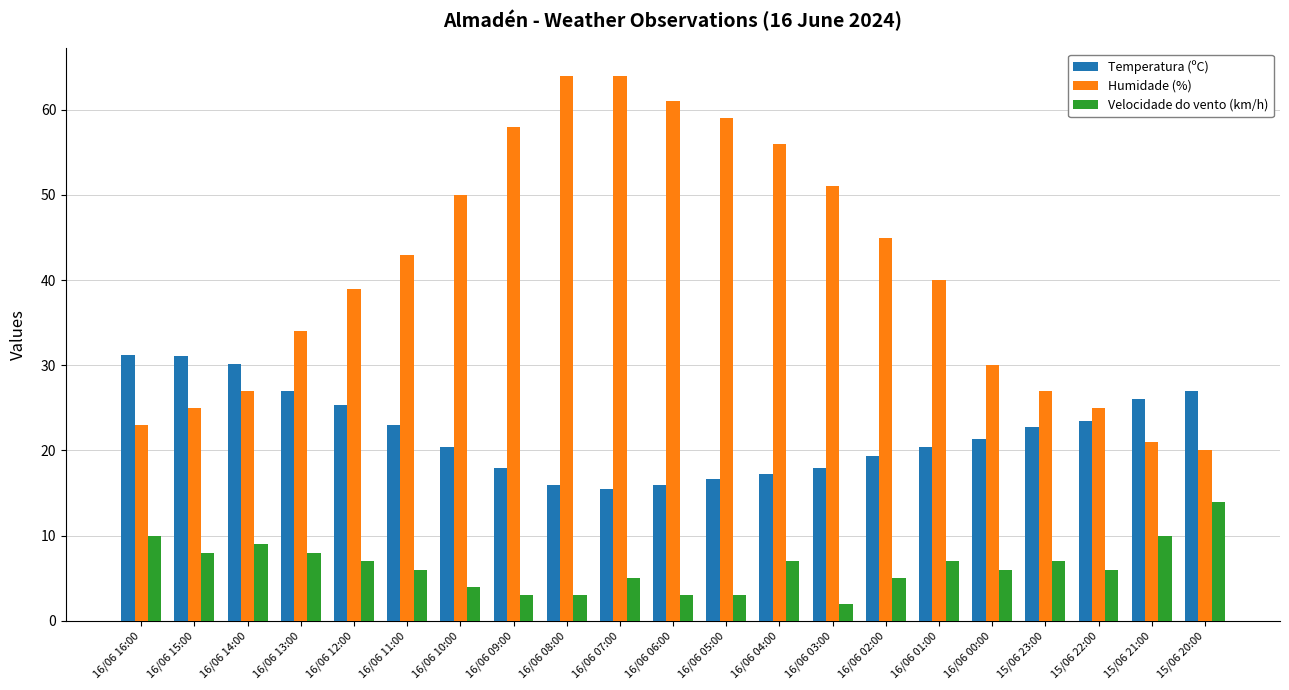

What is the total value across all series at 16/06 07:00?

84.5